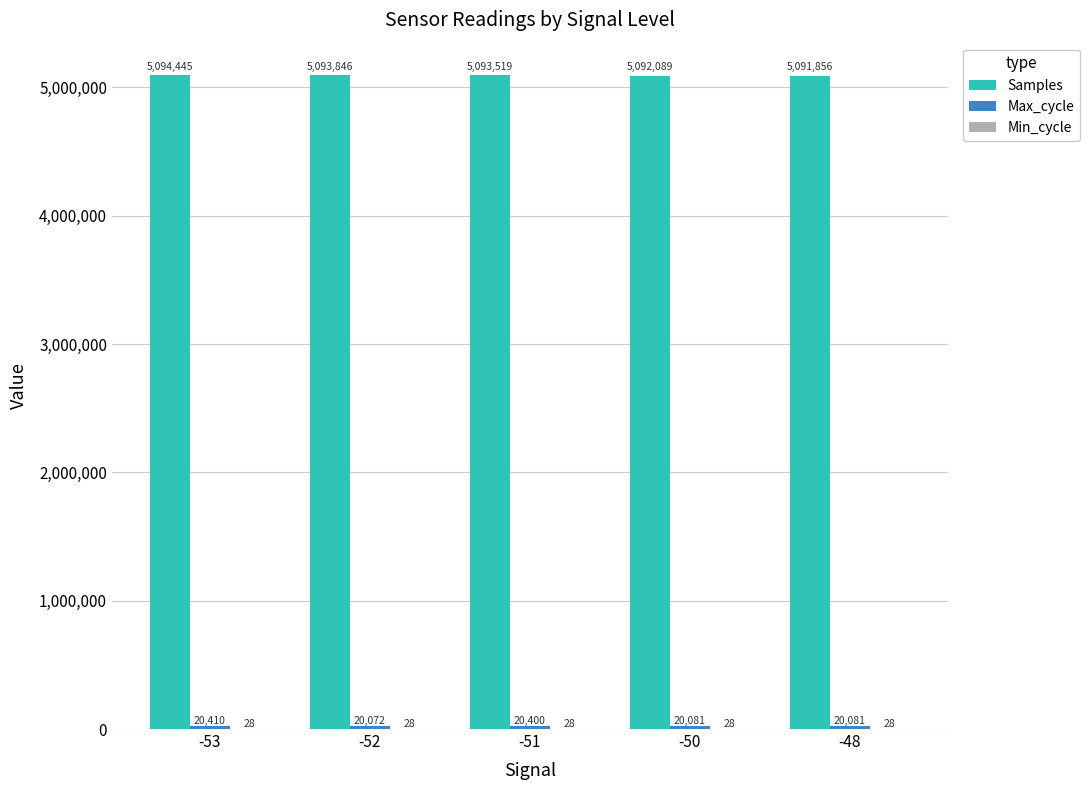

Is it true that Samples equals 5093846 at -52?

True